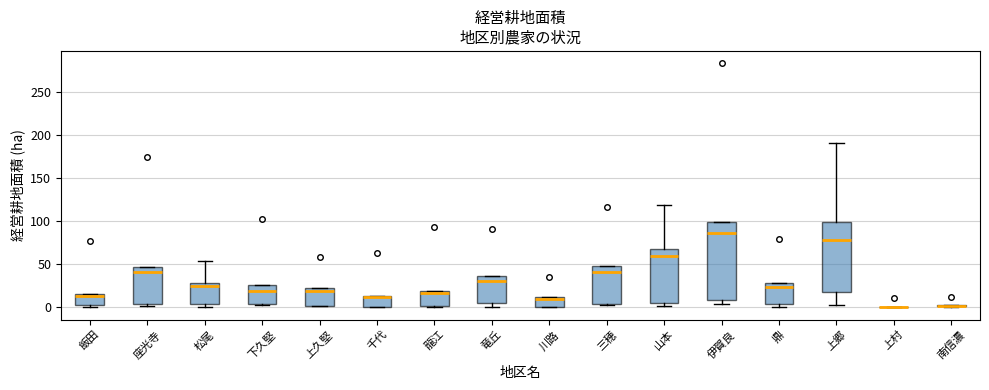

Where is the lower edge of the box for 三穂 on the y-axis? The values are not printed on the chart, so give them approximately, as read against the axis.

5